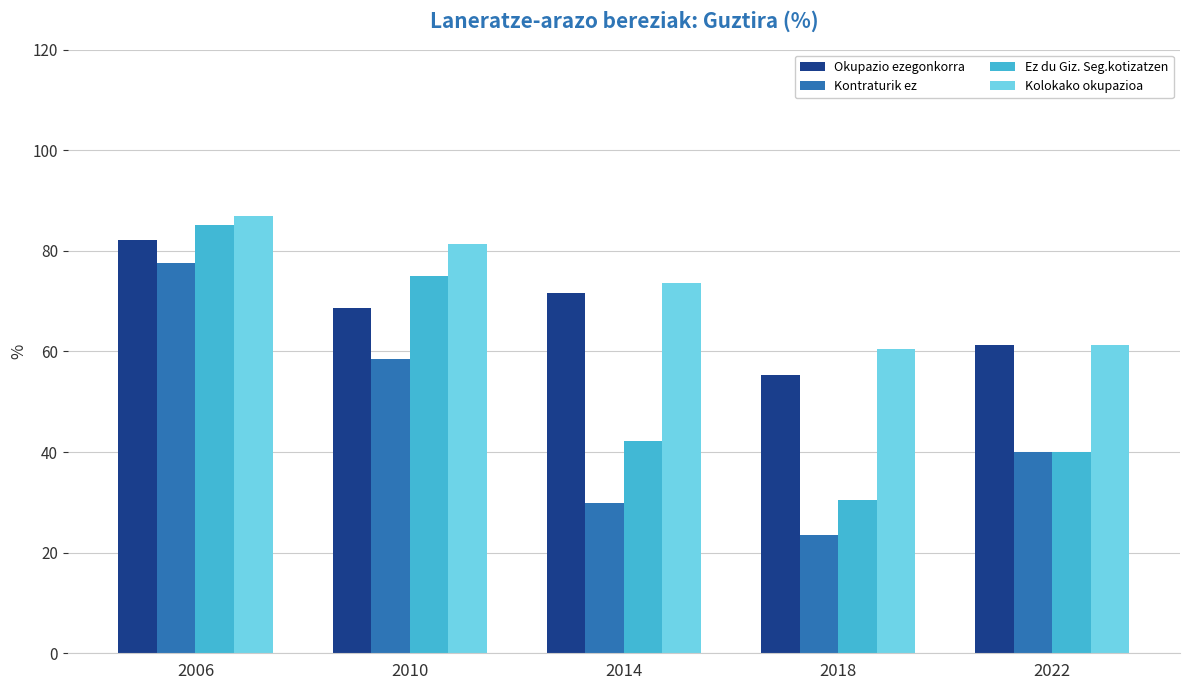

At which label is Ez du Giz. Seg.kotizatzen closest to 57?

2014